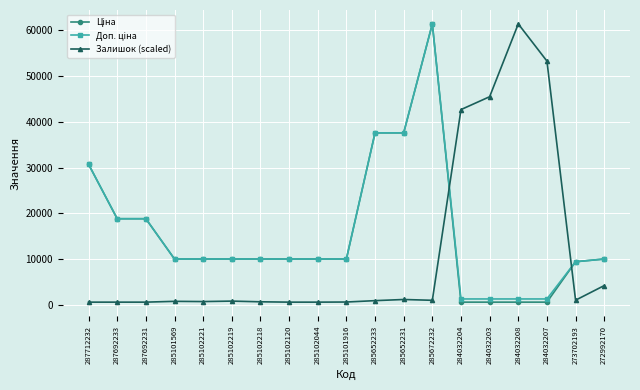

What is the maximum value shown in the chart?

61434.3